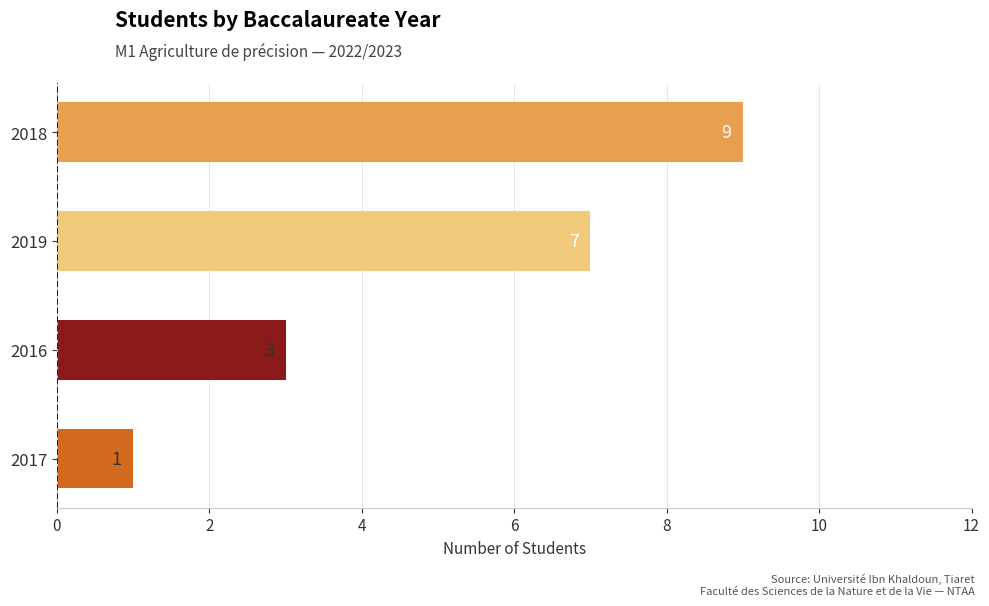

Reading bottom to top, list all the values displayed in this chart.

1	3	7	9